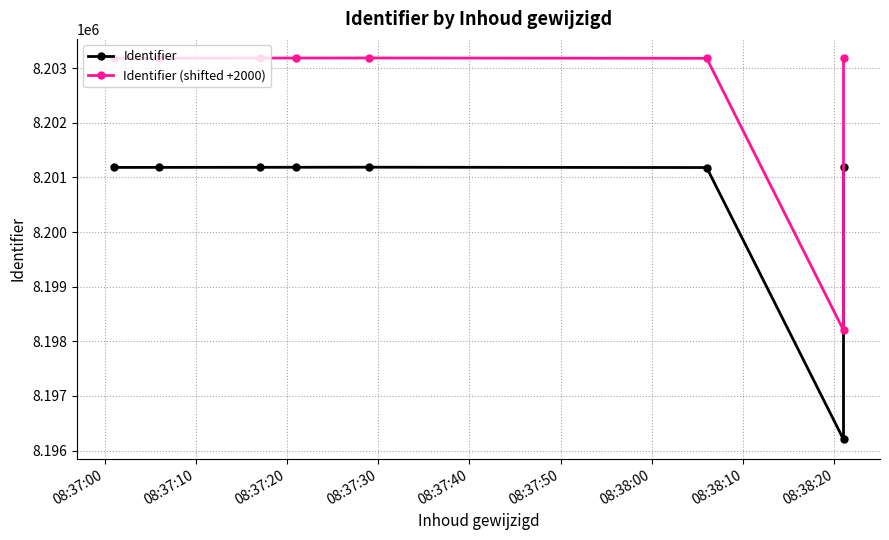

Does the chart have visible grid lines?

Yes